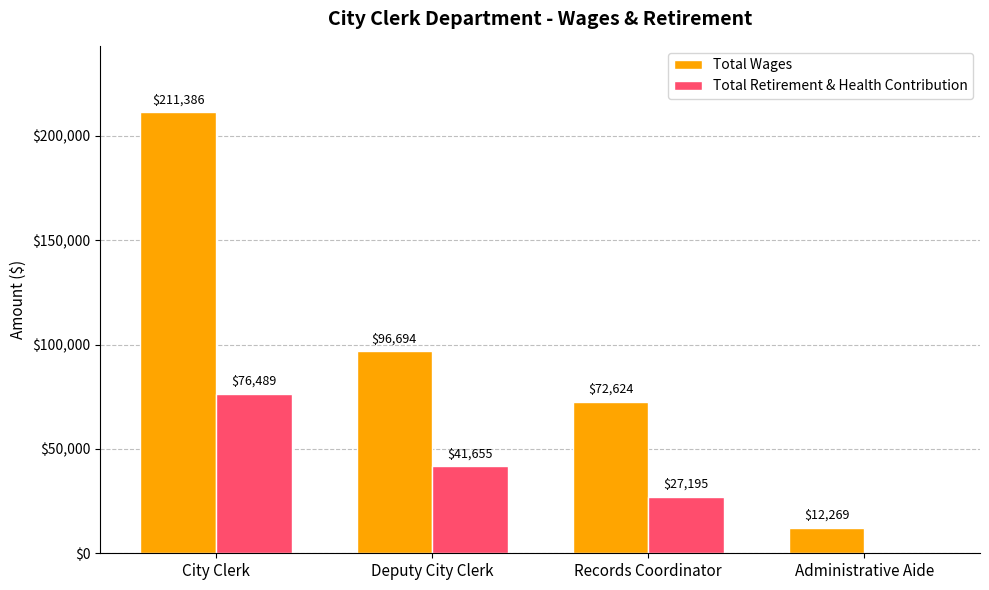

How many distinct data groups are displayed?

2